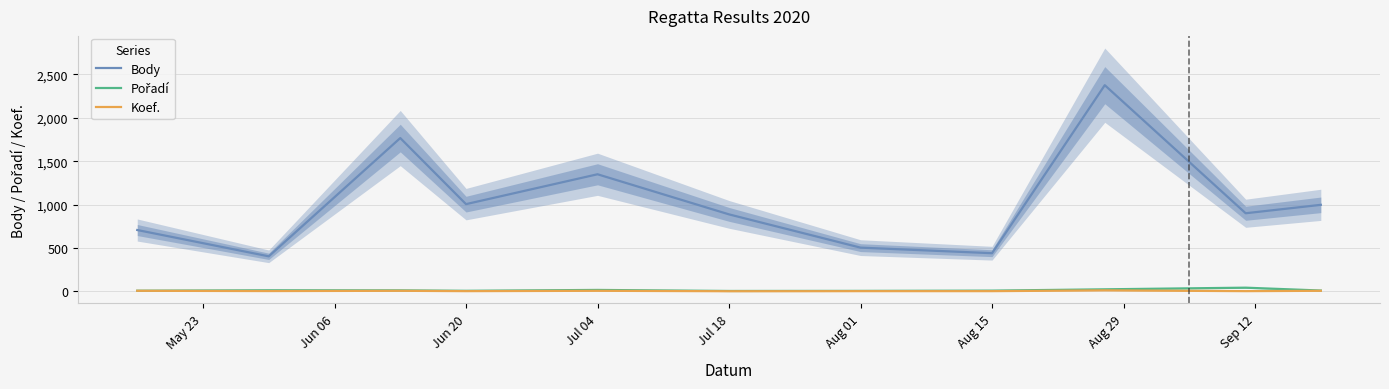

Which series has the largest total across all categories?

Body